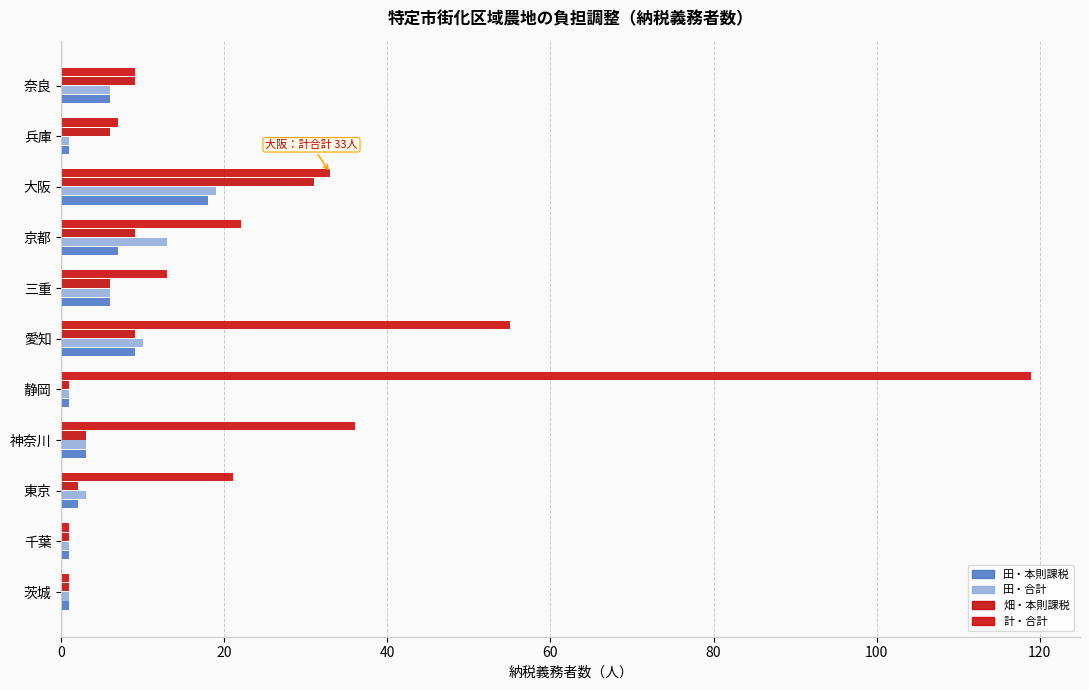

At which label is 田・本則課税 closest to 9?

愛知